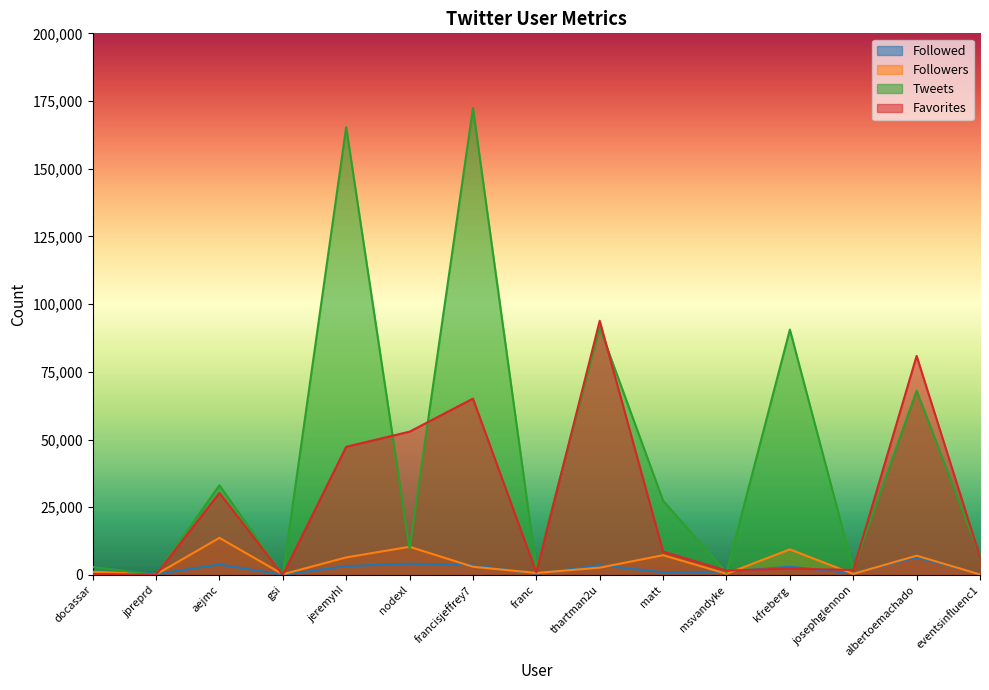

True or false: Followed and Tweets cross at least once.

True